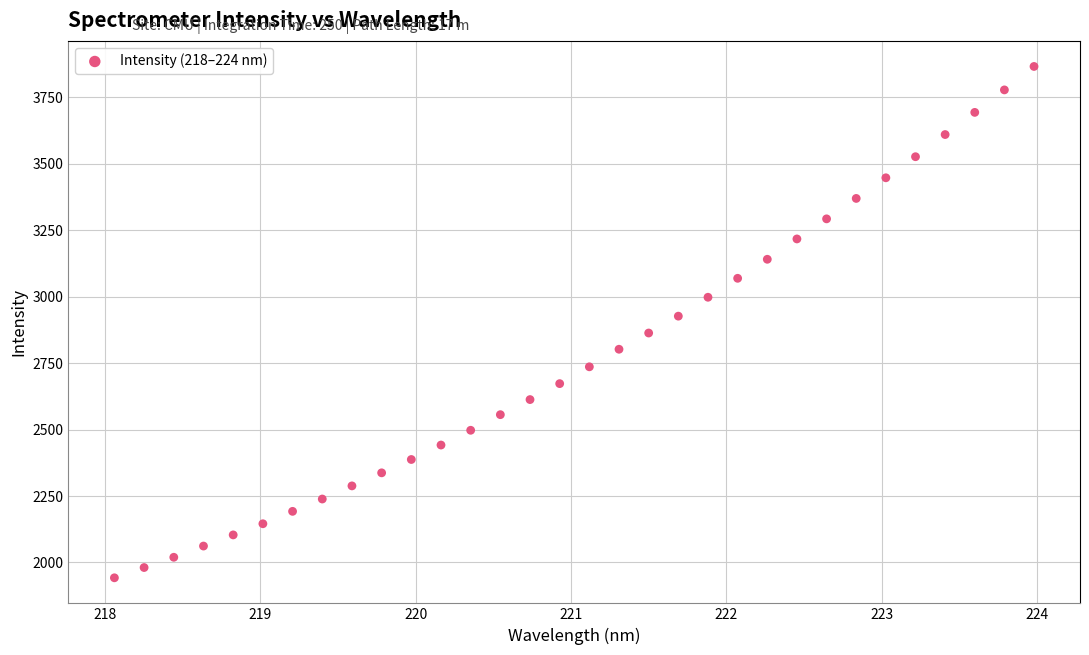

What is the range of X values (max minus min)?

5.9